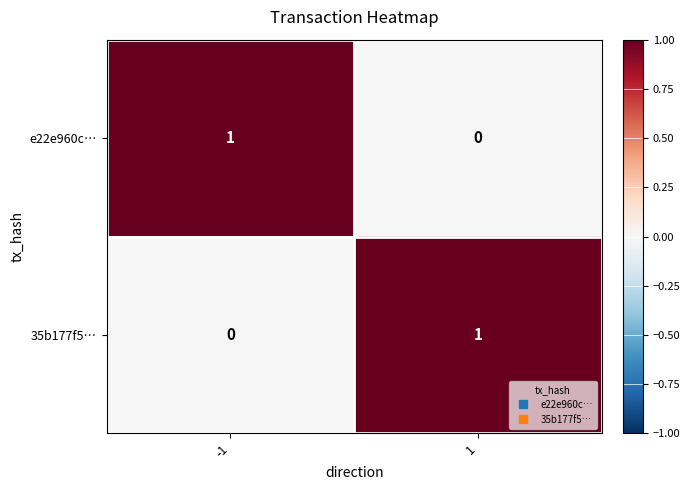

Is the value of 35b177f5… at -1 greater than the value of e22e960c… at -1?

No